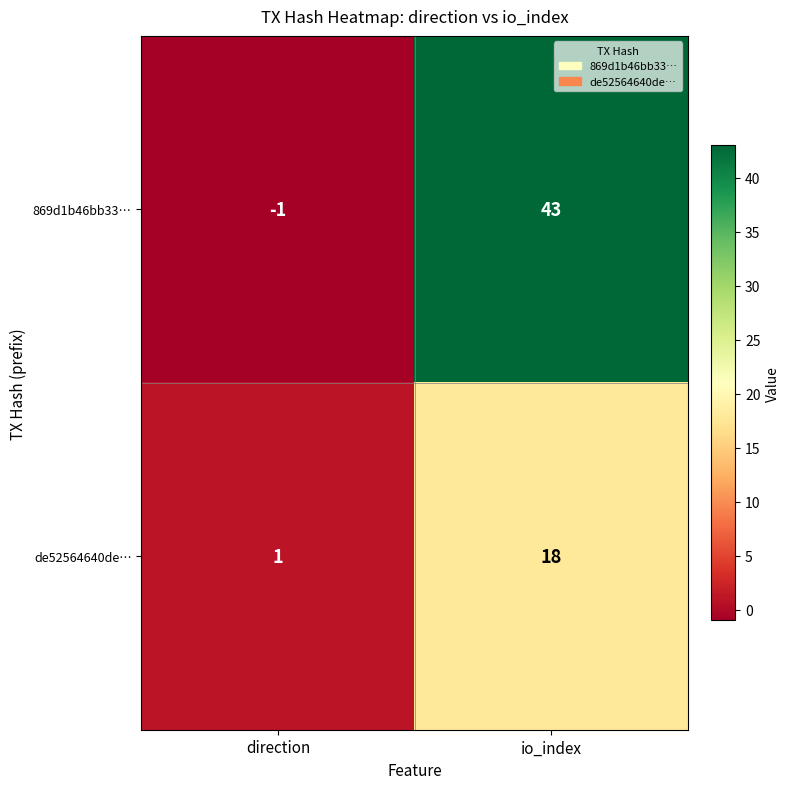

Which label corresponds to the smallest value in the chart?

direction